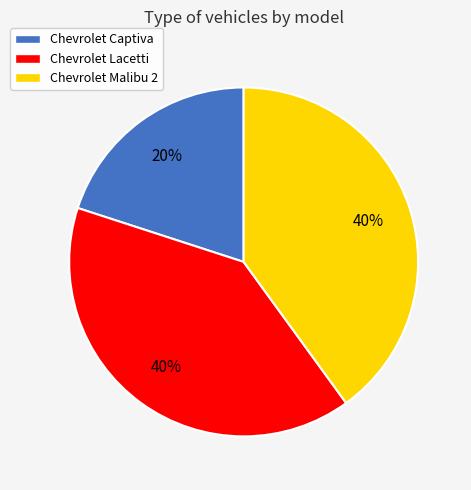

Combined, do Chevrolet Captiva and Chevrolet Lacetti account for over 50%?

Yes